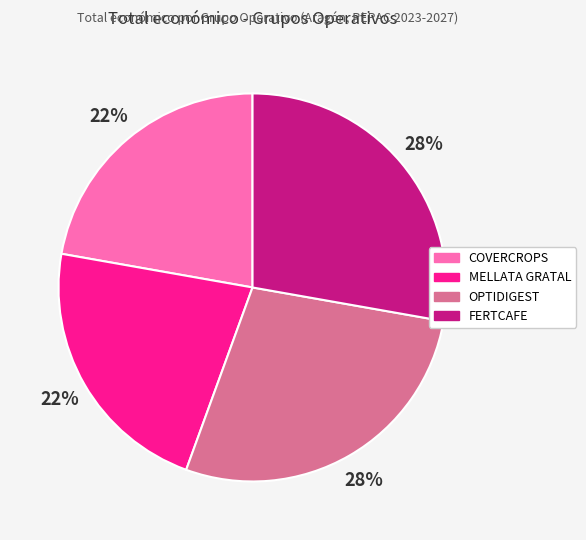

To the nearest percent, what percentage of the pie is FERTCAFE?

28%